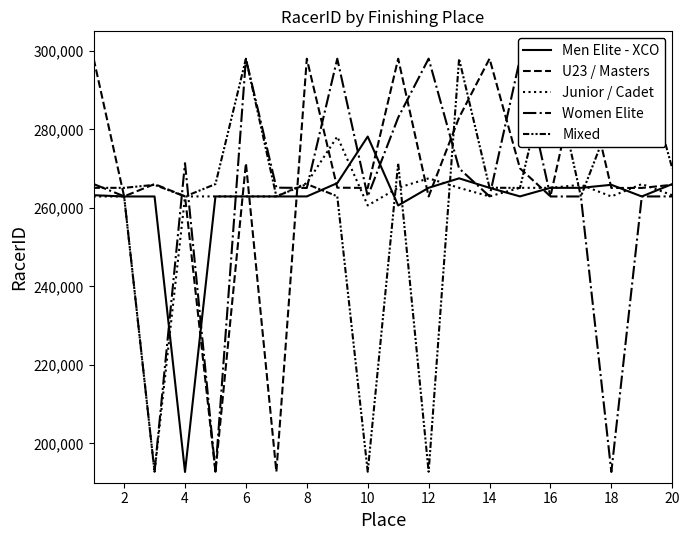

Is this an area chart (filled region under the line)?

No